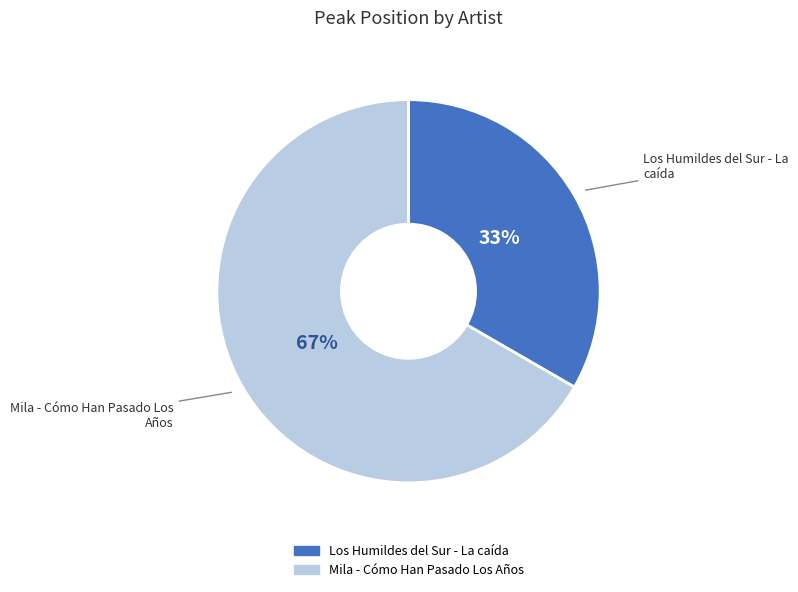

Rank the categories by value from highest to lowest.

Mila - Cómo Han Pasado Los Años, Los Humildes del Sur - La caída